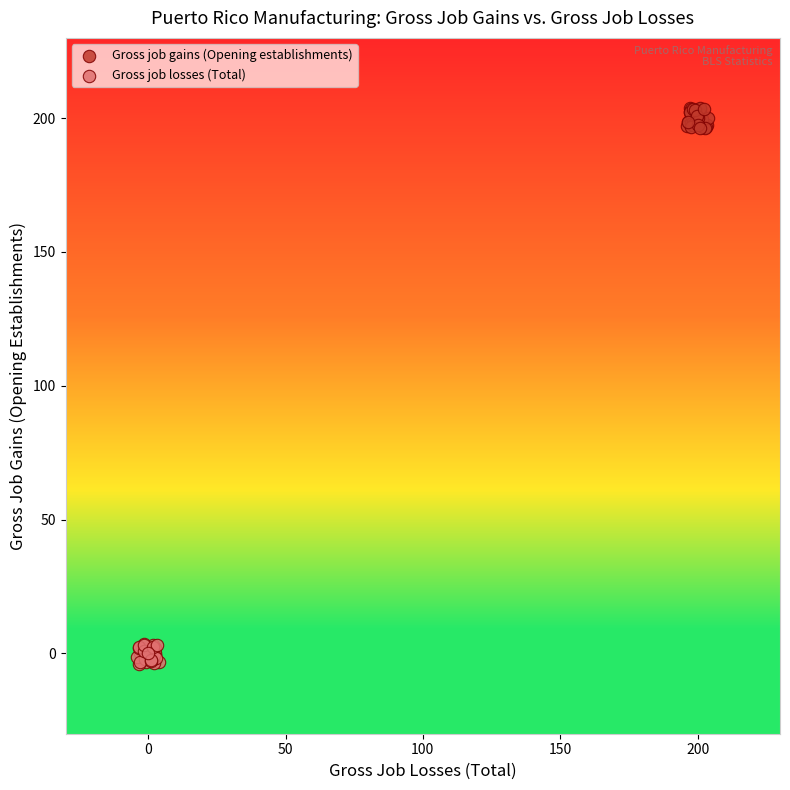

Which series contains the highest Y value?

Gross job gains (Opening establishments)